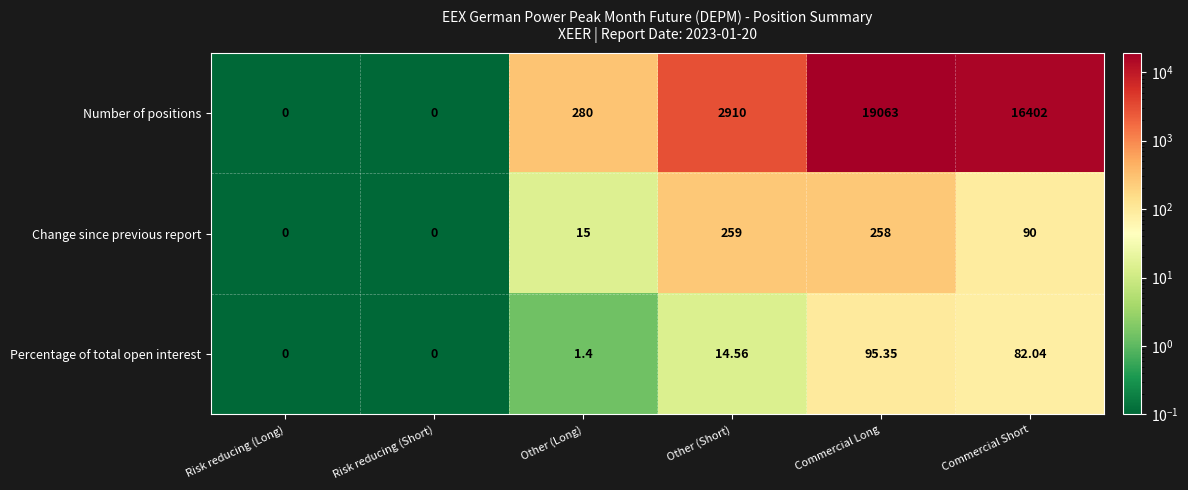

Where is Change since previous report nearest to the value 129?

Commercial Short